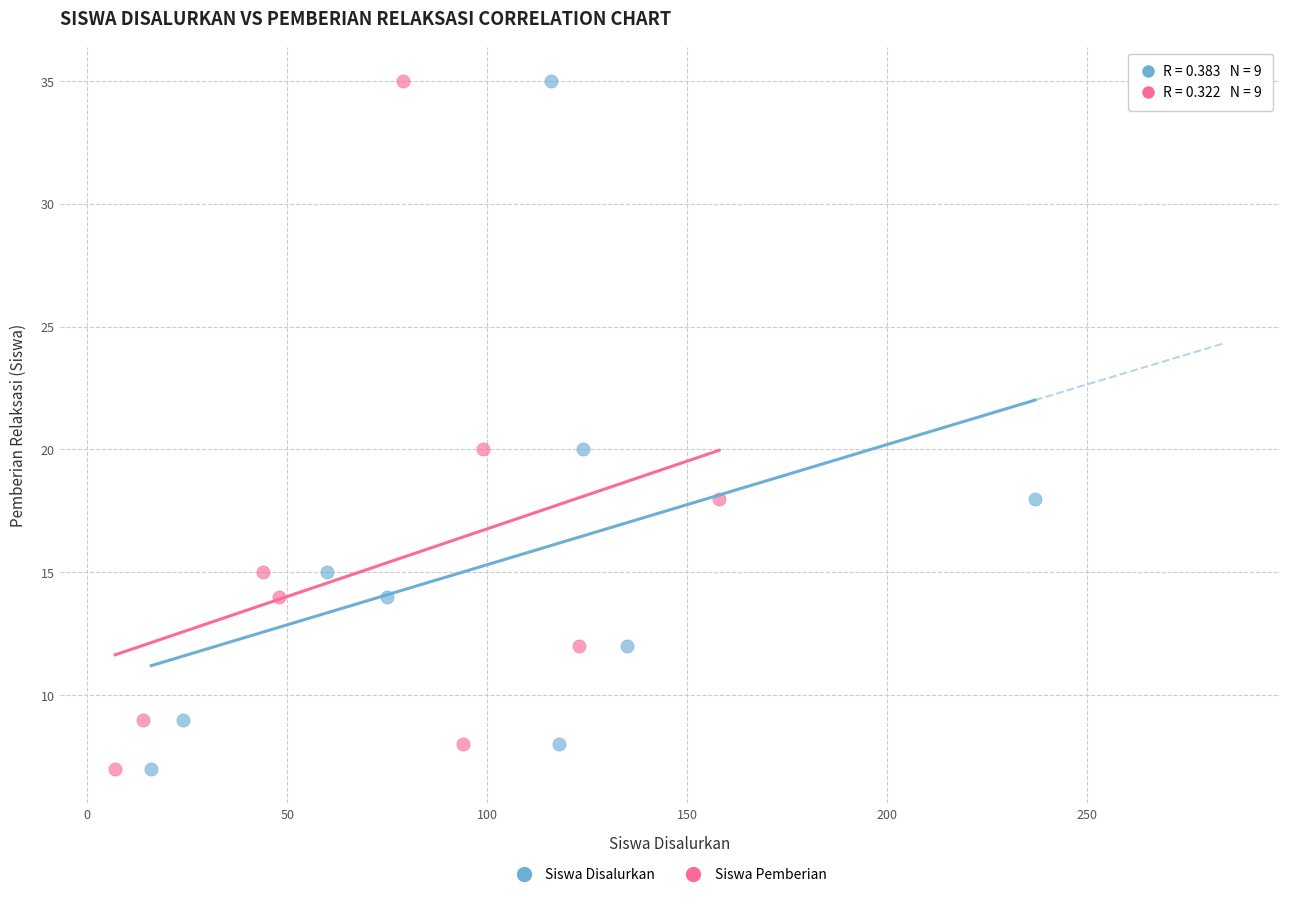

What are all the series names shown in the legend?

Siswa Disalurkan, Siswa Pemberian